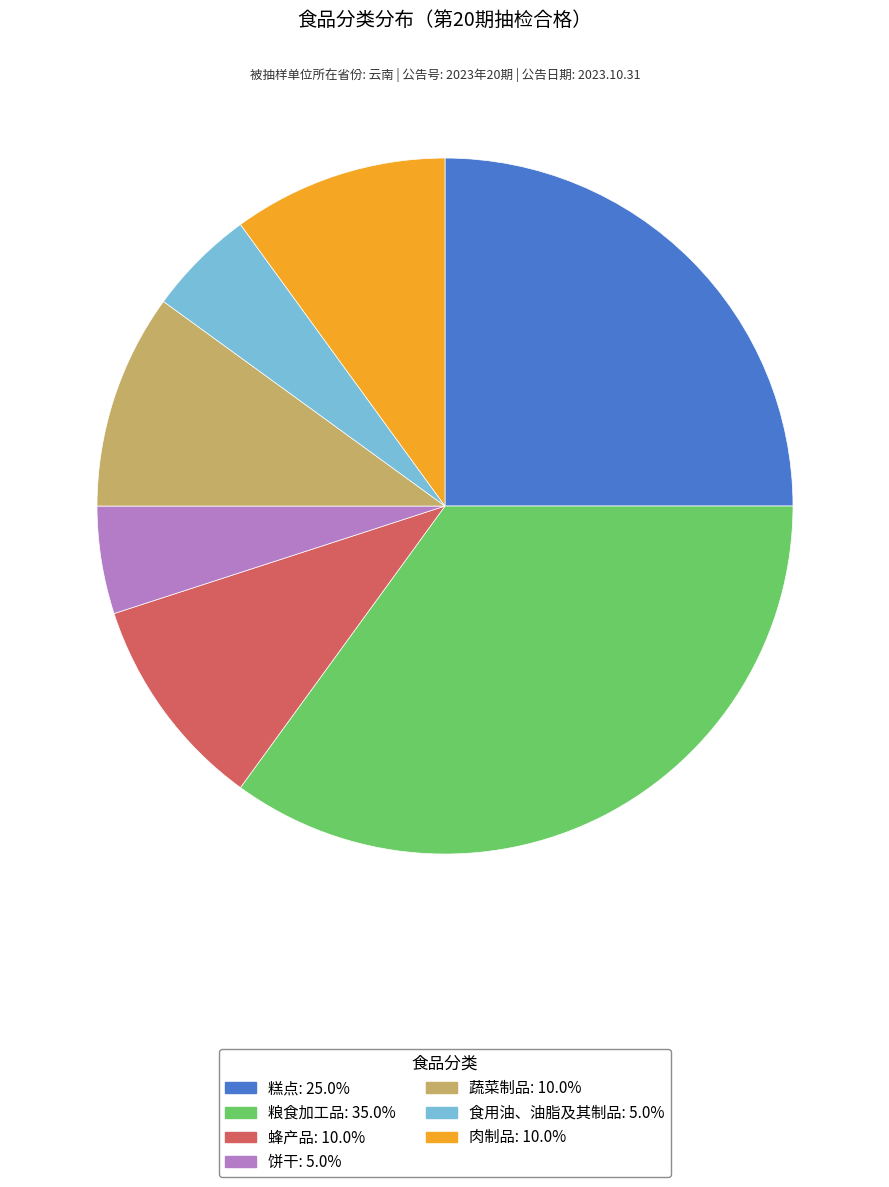

Approximately how many times larger is the value at 肉制品 compared to 食用油、油脂及其制品?

2.0